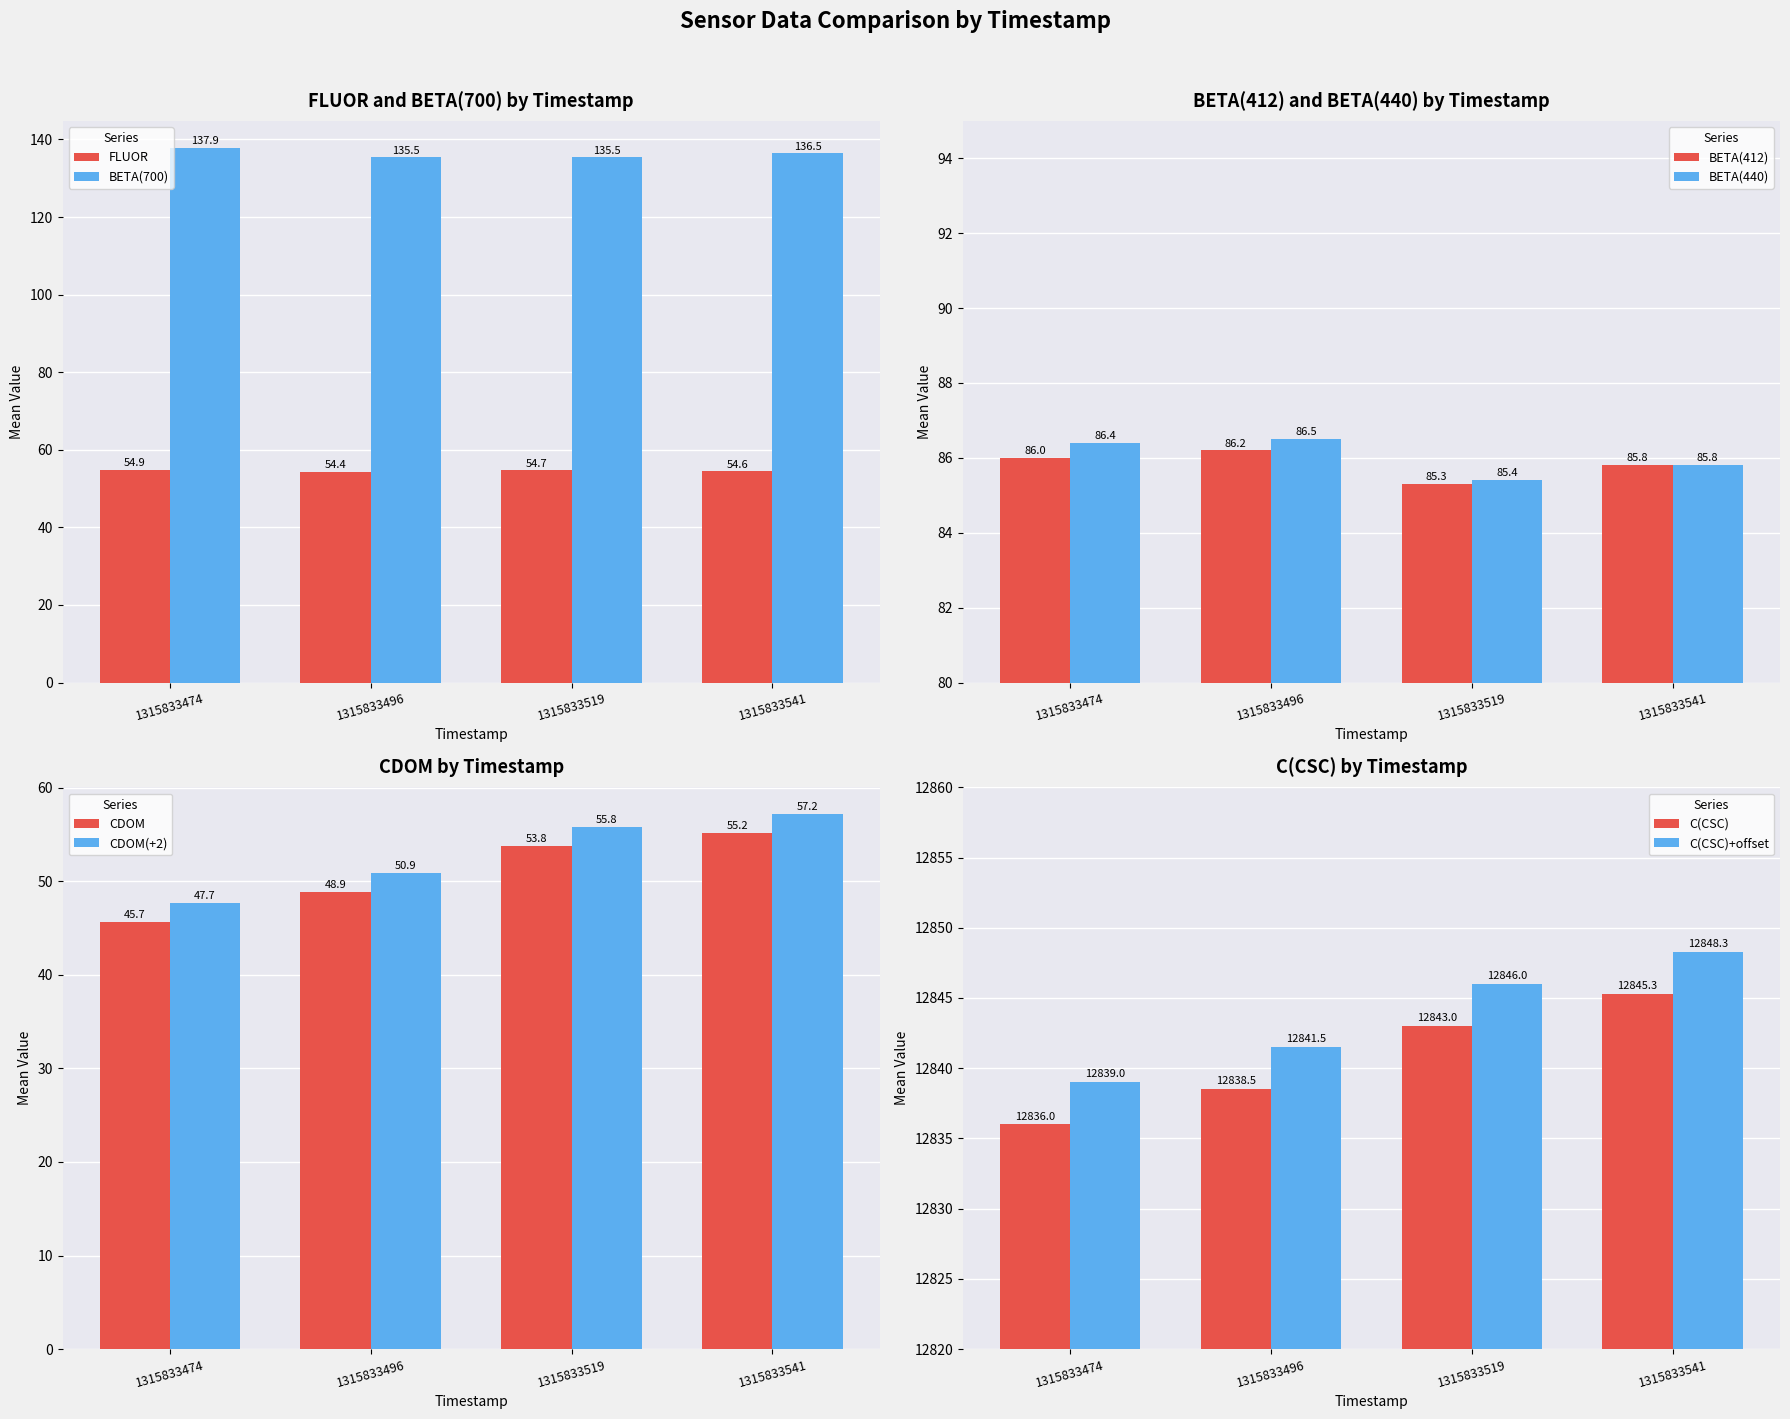

How many groups of bars are there?

4